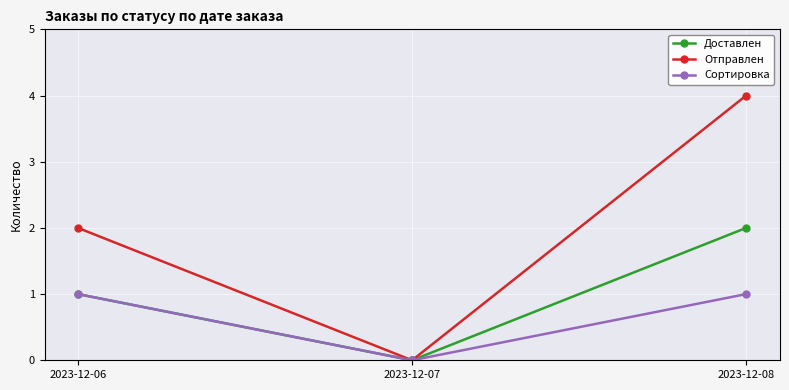

What is the approximate value of Доставлен at 2023-12-06?

1